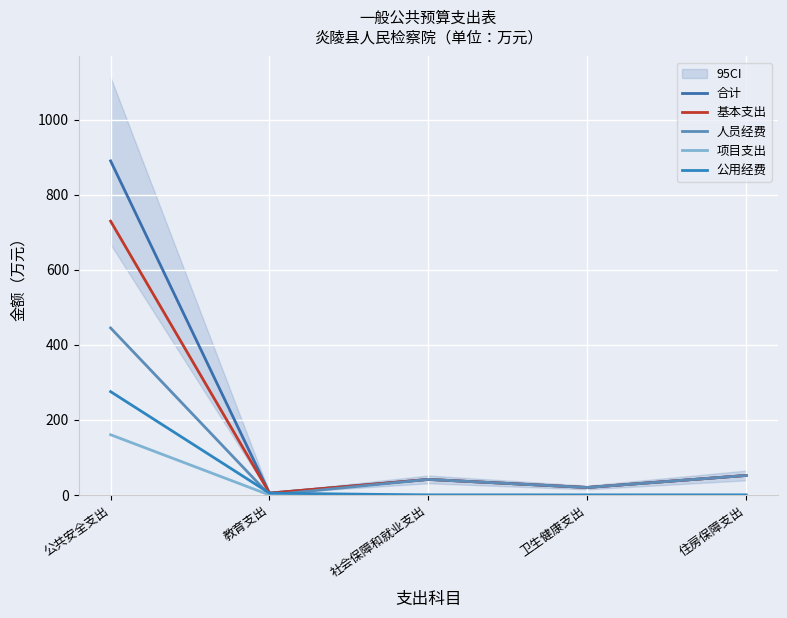

True or false: 项目支出 and 基本支出 cross at least once.

False